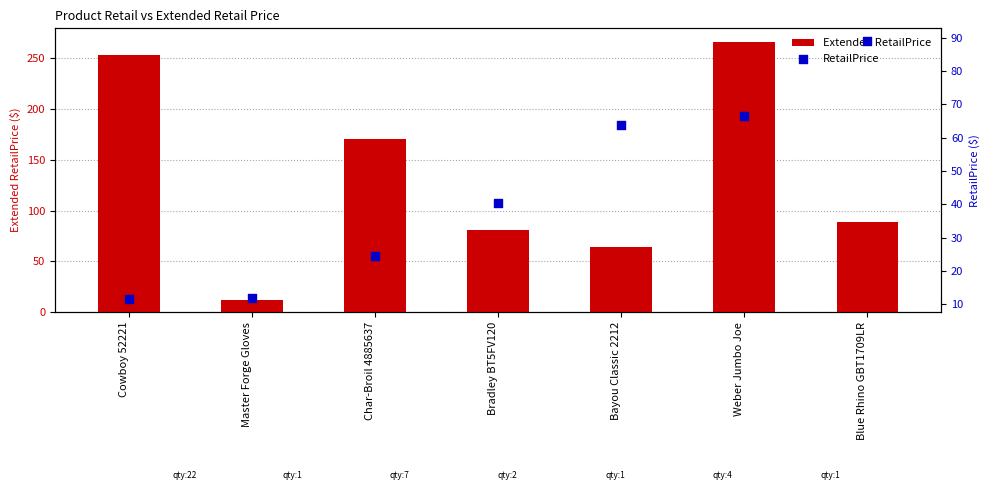

Which series reaches the maximum Y coordinate?

Extended RetailPrice